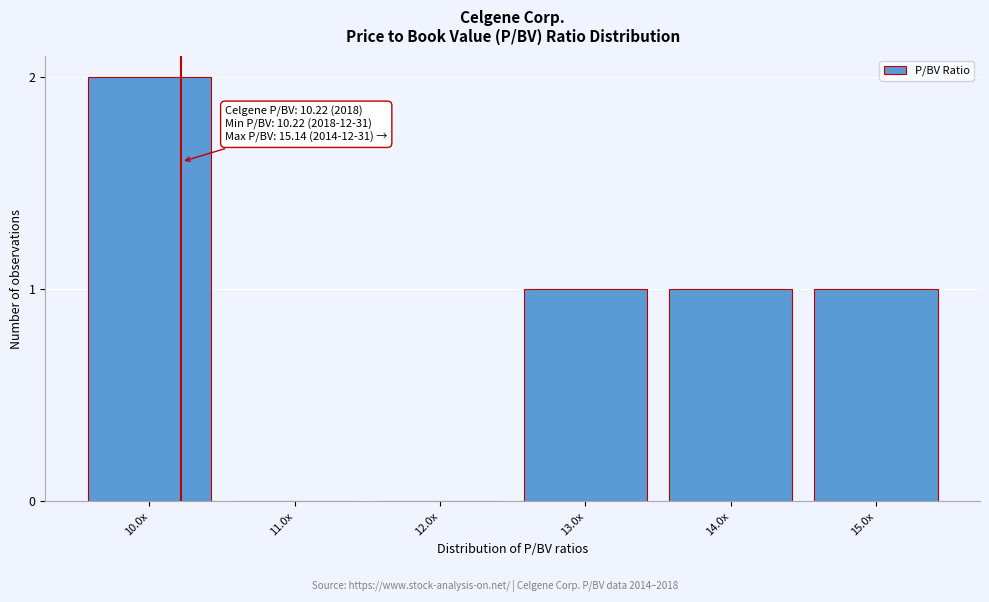

Reading right to left, list all the values displayed in this chart.

15.0x=1	14.0x=1	13.0x=1	12.0x=0	11.0x=0	10.0x=2